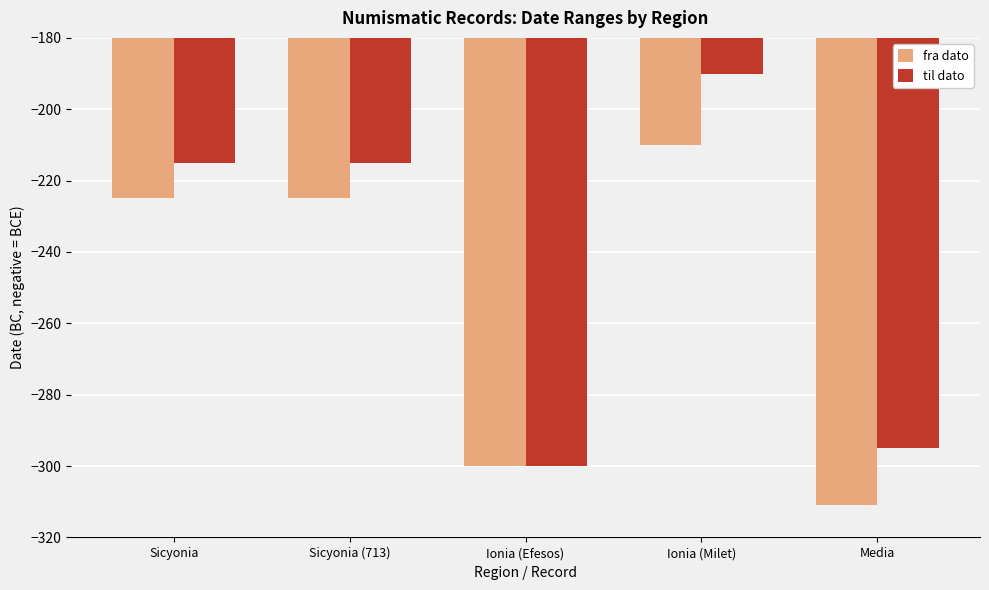

Count the fra dato values in the range -300 to -225.

3